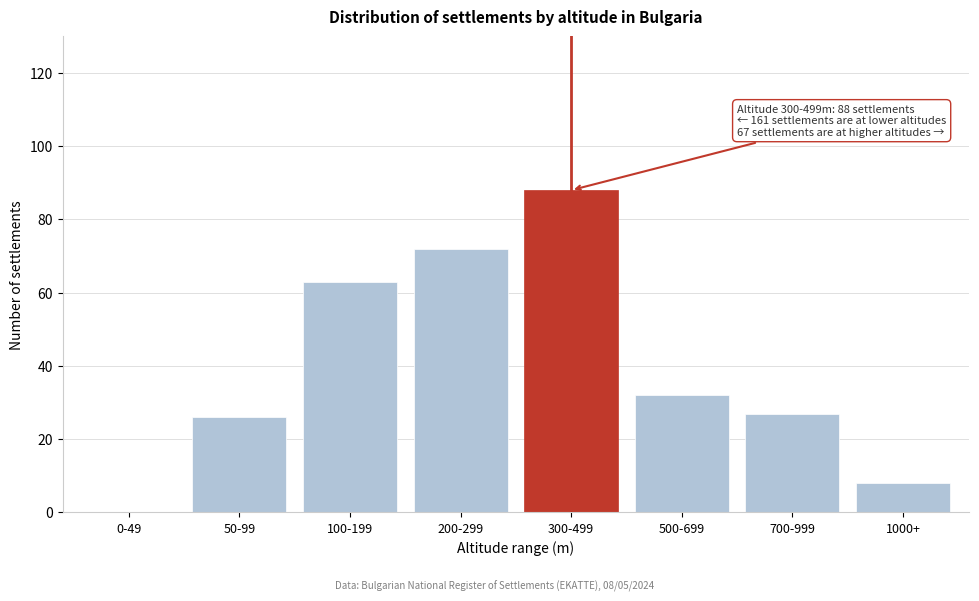

Reading right to left, transcribe all the data shown in this chart.

1000+=8	700-999=27	500-699=32	300-499=88	200-299=72	100-199=63	50-99=26	0-49=0